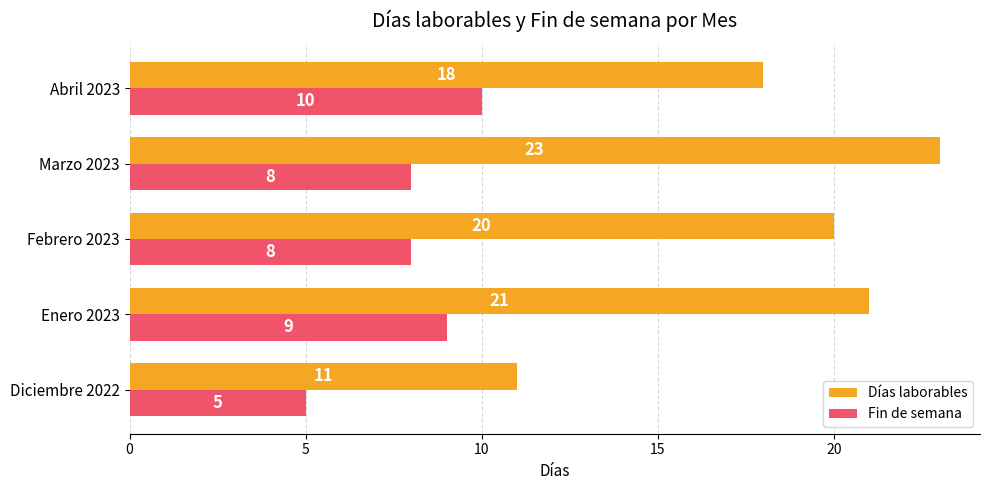

The value of Días laborables at Febrero 2023 is 6. True or false?

False